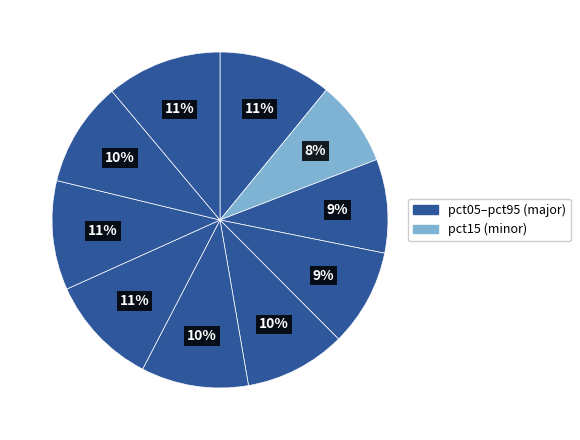

How many segments does this pie chart have?

10